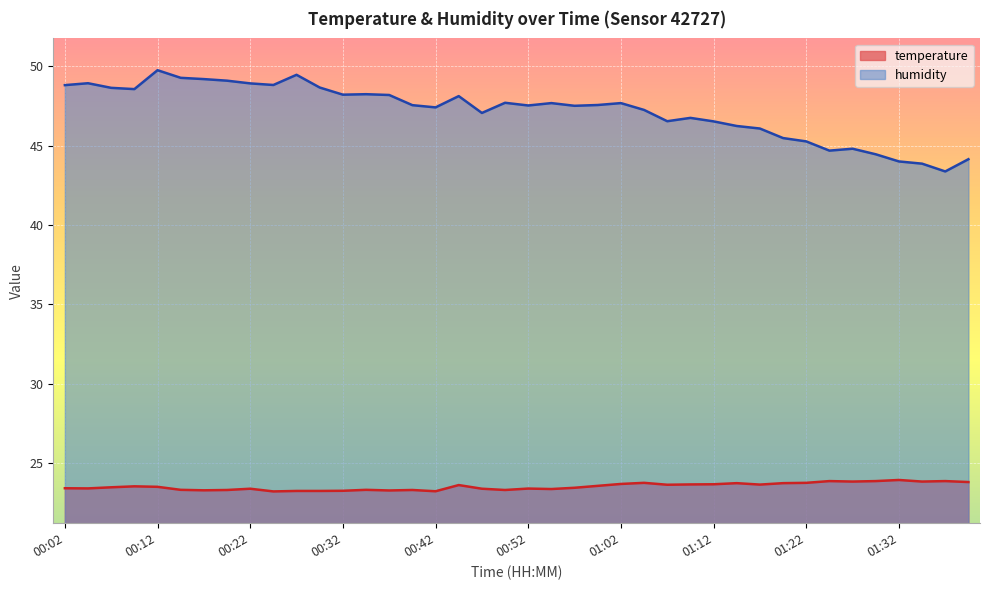

Does the chart display data point markers on the line(s)?

No